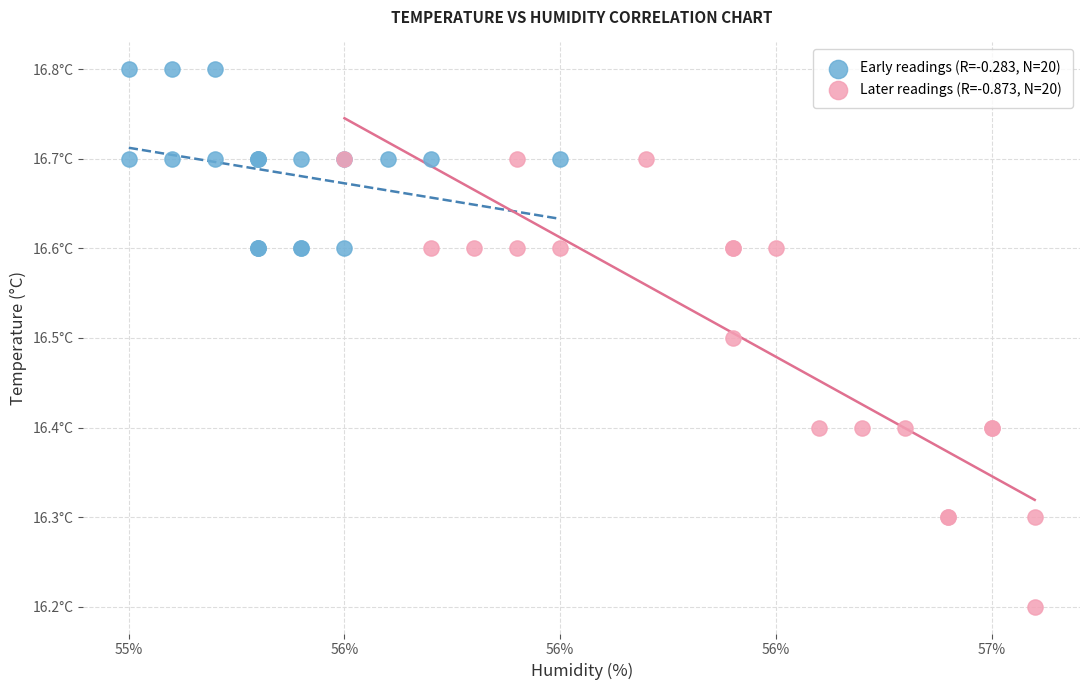

Which series contains the lowest Y value?

Later readings (R=-0.873, N=20)